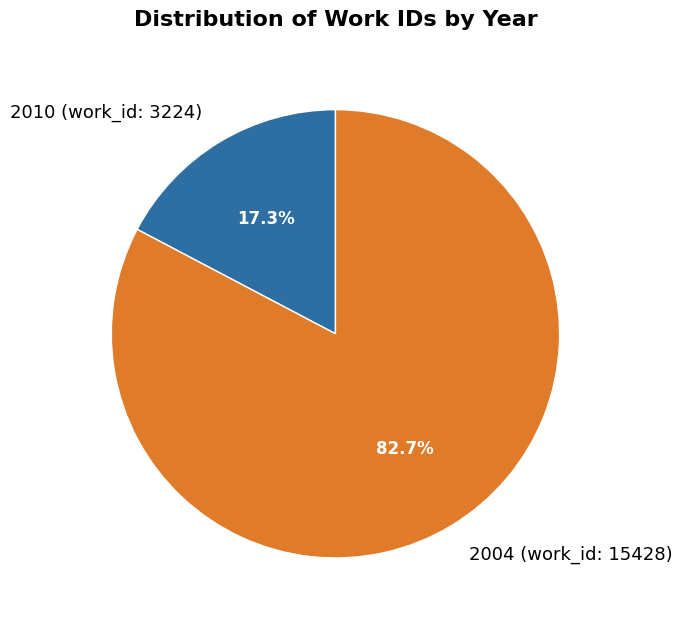

How many segments does this pie chart have?

2